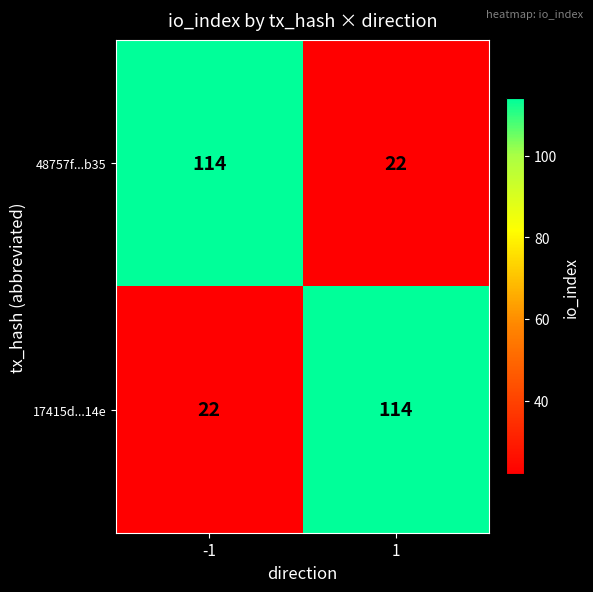

What is the difference between the highest and lowest values at -1?

92